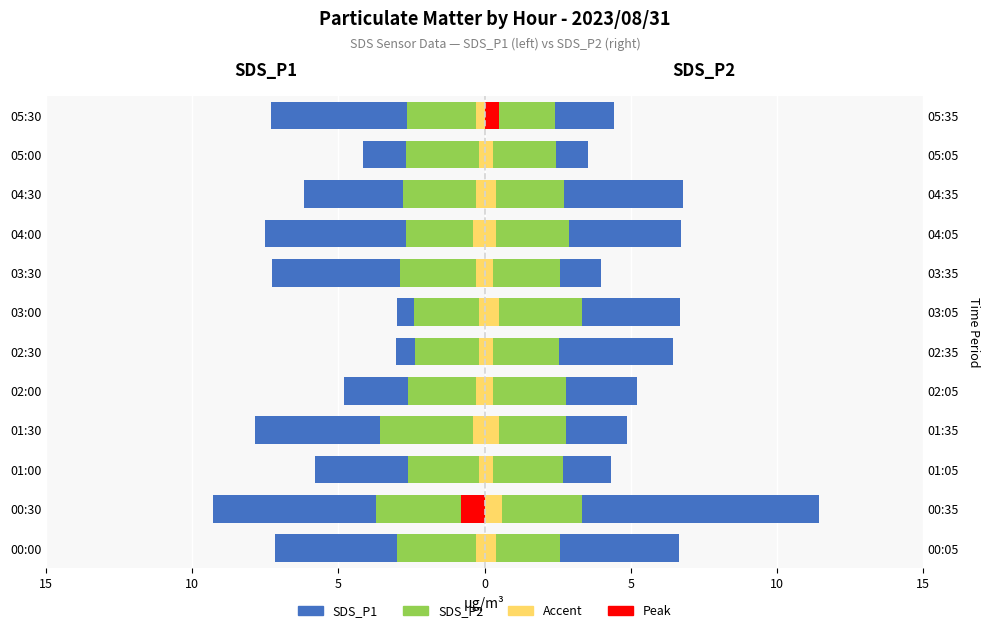

Which series has the largest range (max minus min)?

SDS_P1